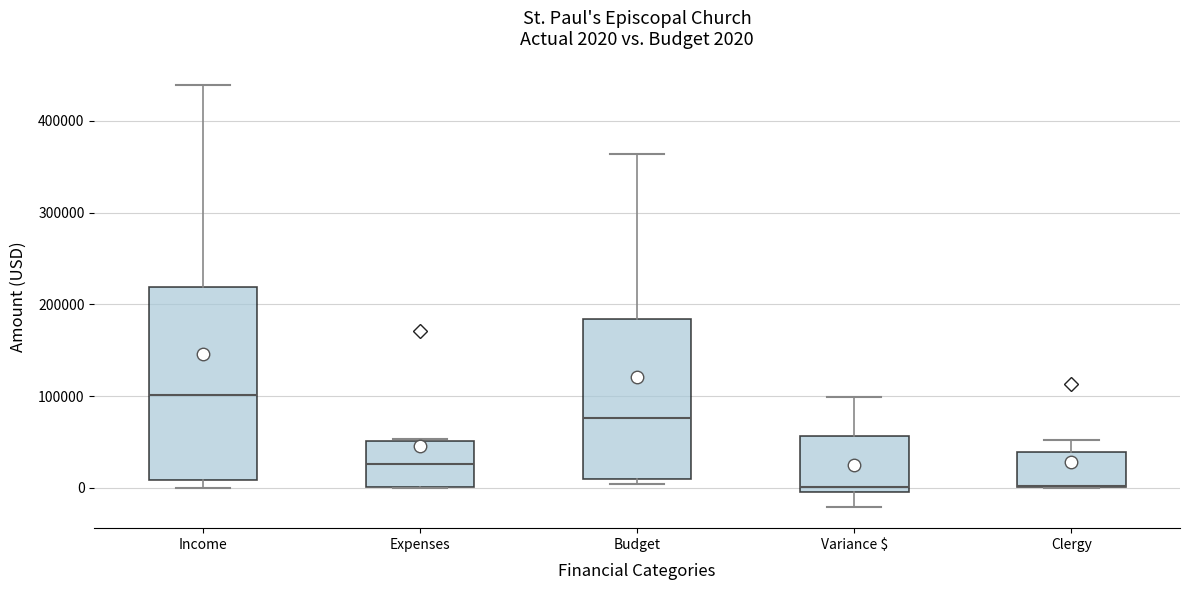

Comparing the boxes themselves (not the whiskers), which one is the tallest?

Income